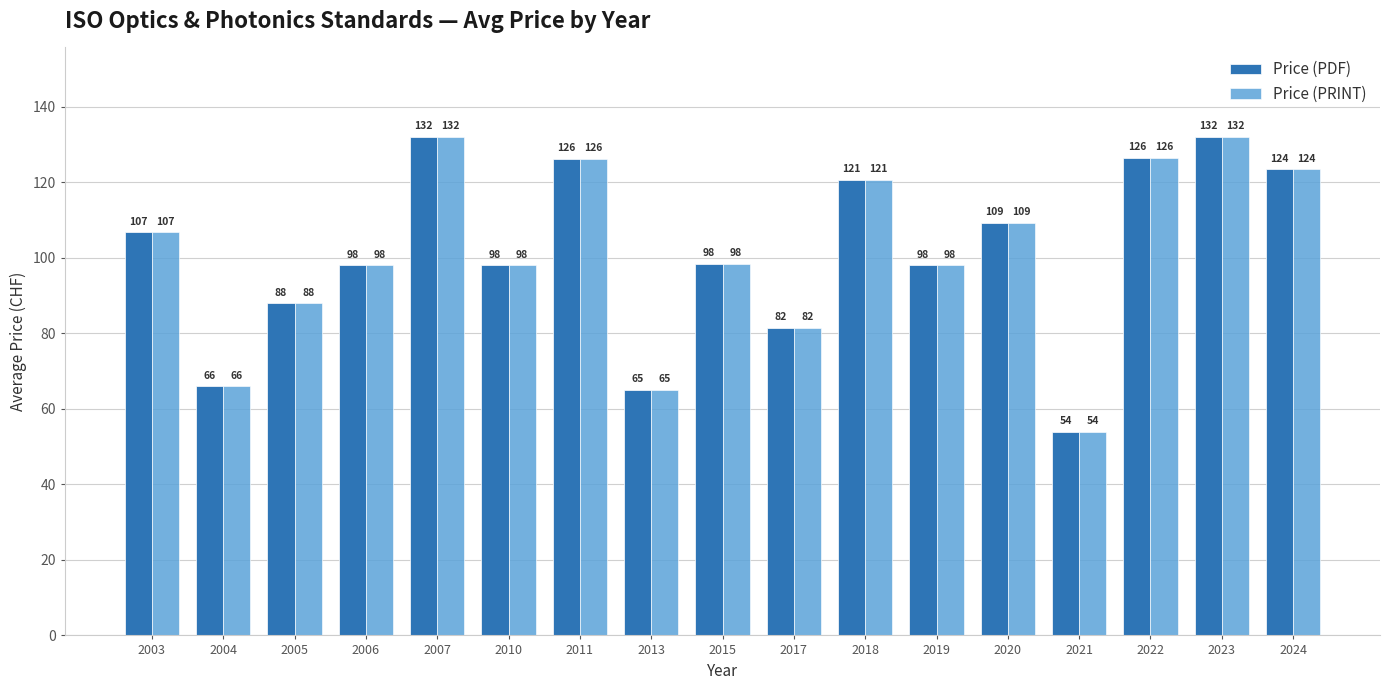

The value of Price (PDF) at 2010 is 63.4. True or false?

False